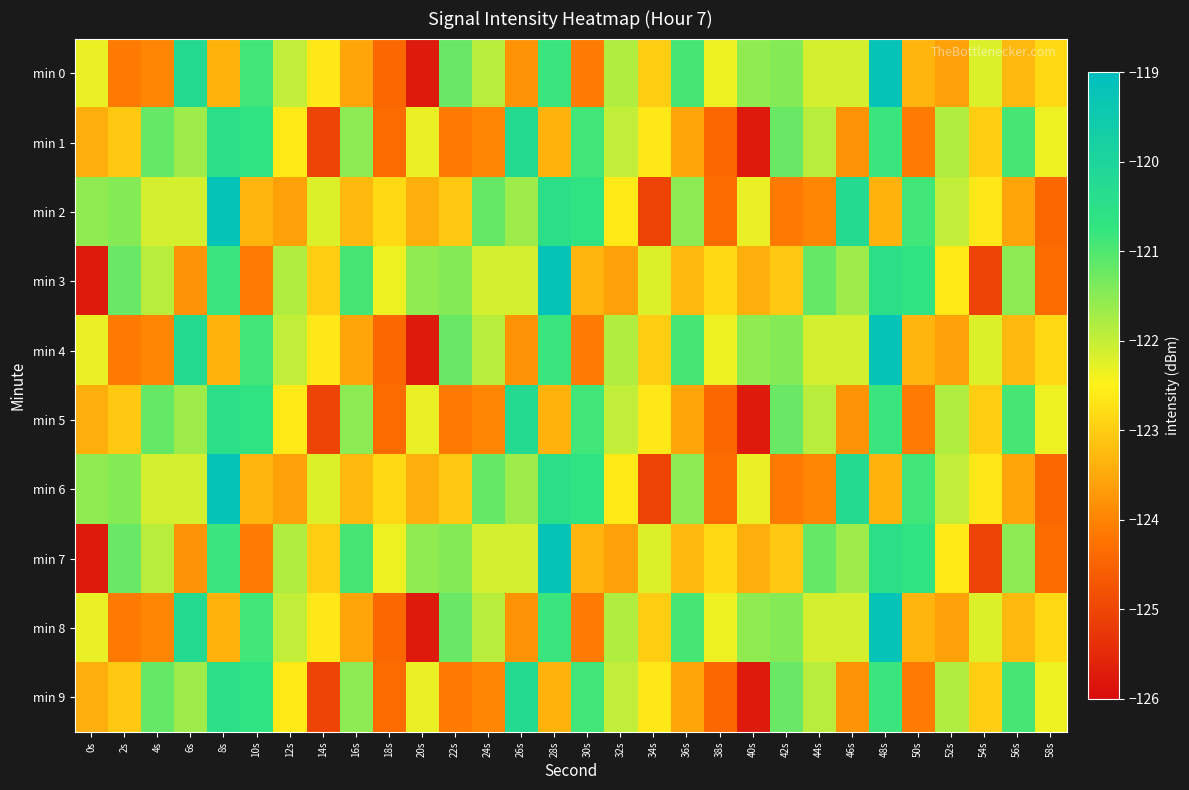

At which category is the sum across all series the highest?

48s